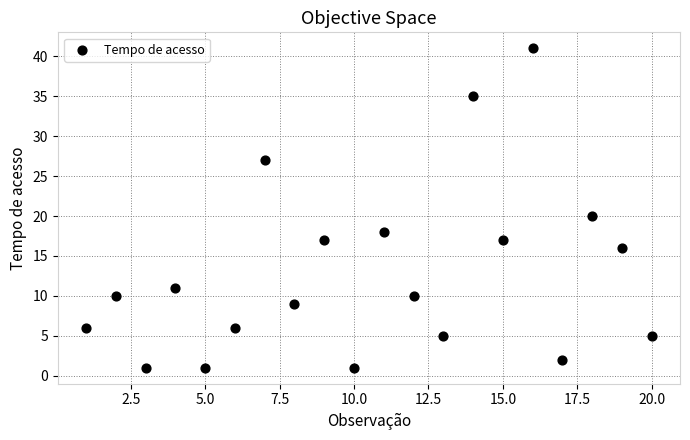

What is the range of Y values (max minus min)?

40